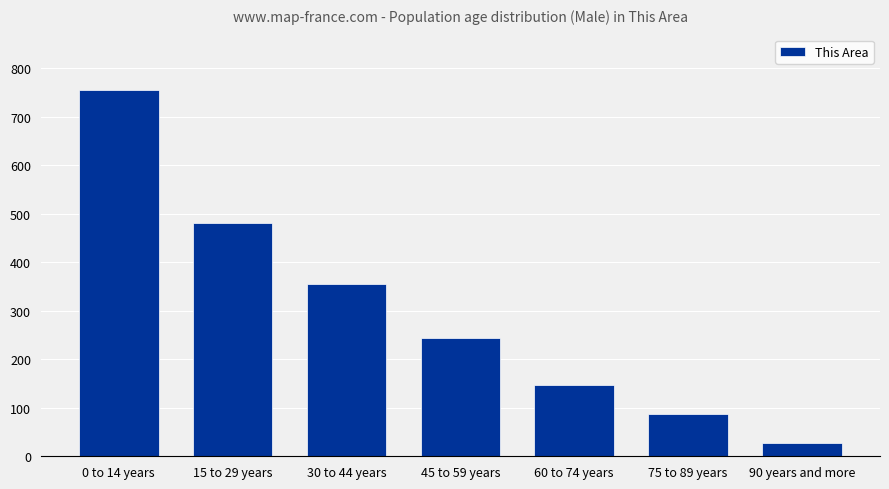

How many categories are shown in the chart?

7